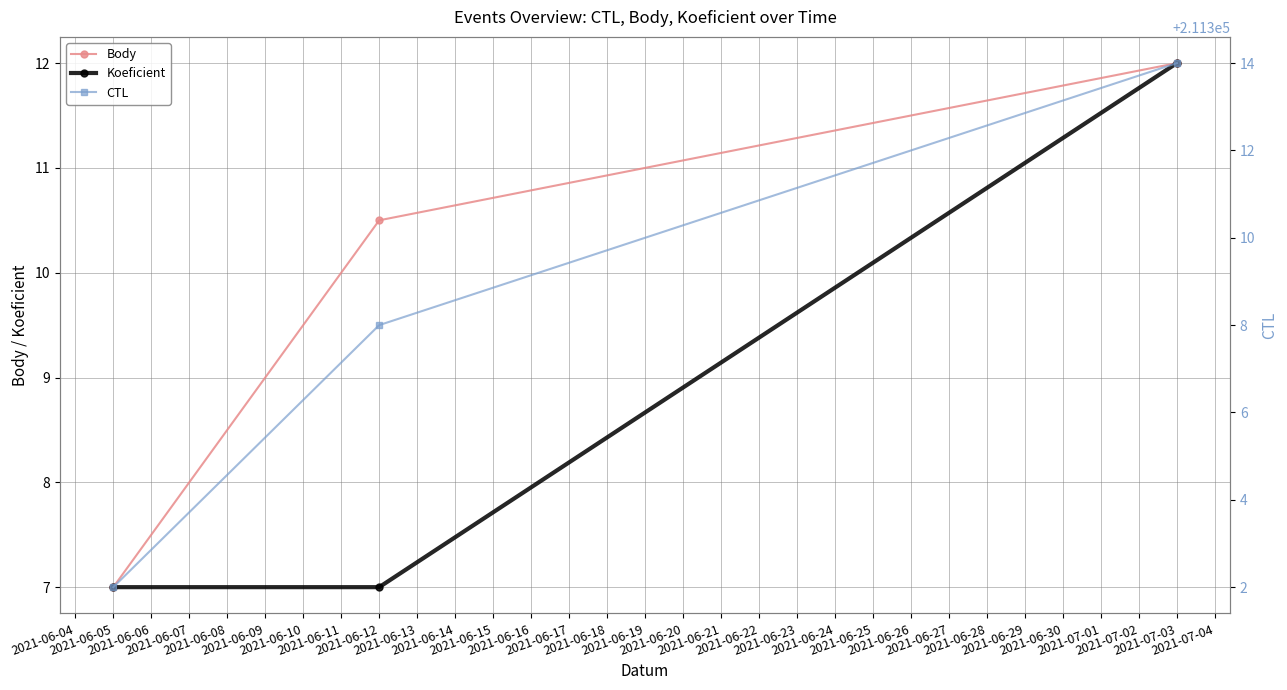

Is it true that Koeficient equals 2.7 at 2021-06-05?

False